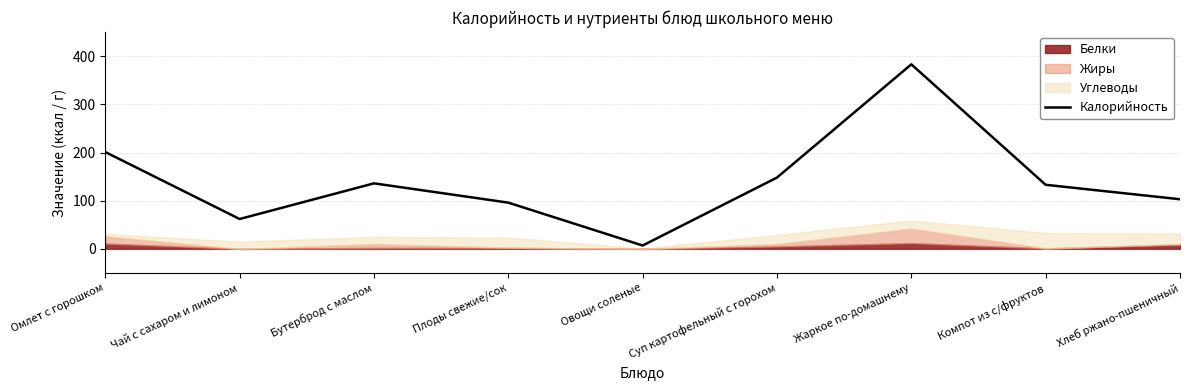

Rank the categories by value from highest to lowest.

Жаркое по-домашнему, Омлет с горошком, Суп картофельный с горохом, Бутерброд с маслом, Компот из с/фруктов, Хлеб ржано-пшеничный, Плоды свежие/сок, Чай с сахаром и лимоном, Овощи соленые